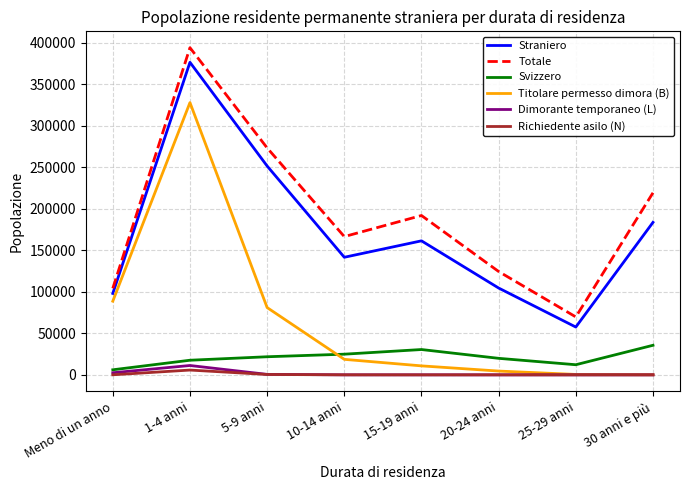

At how many categories does at least one series exceed 332776?

1